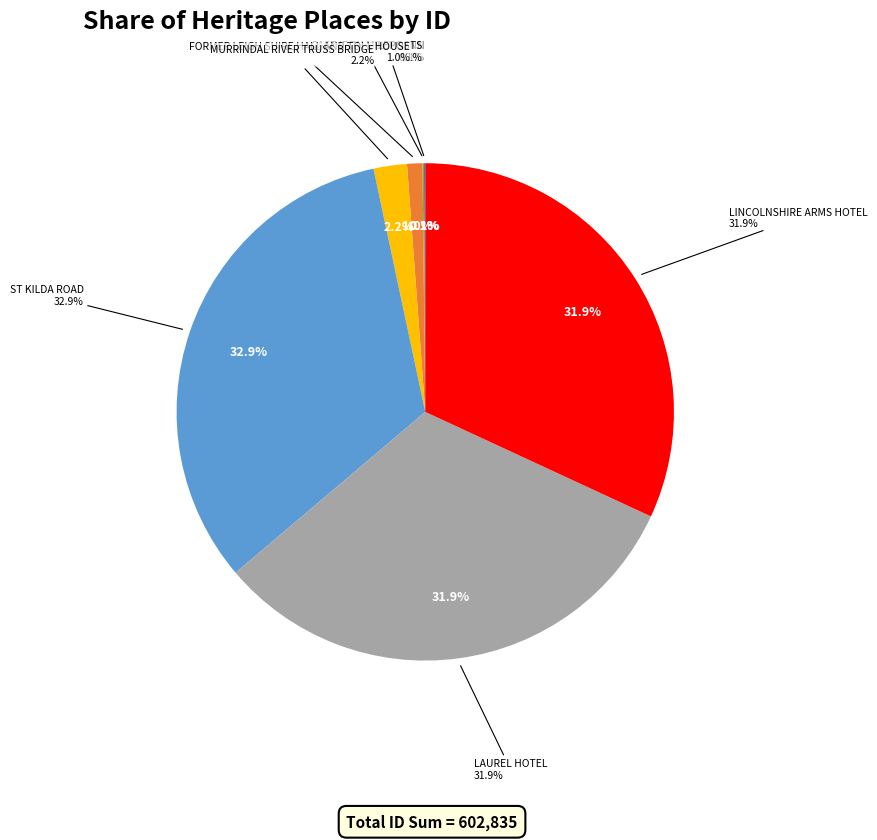

The OLD SWAN INN slice represents 0% of the pie. True or false?

True